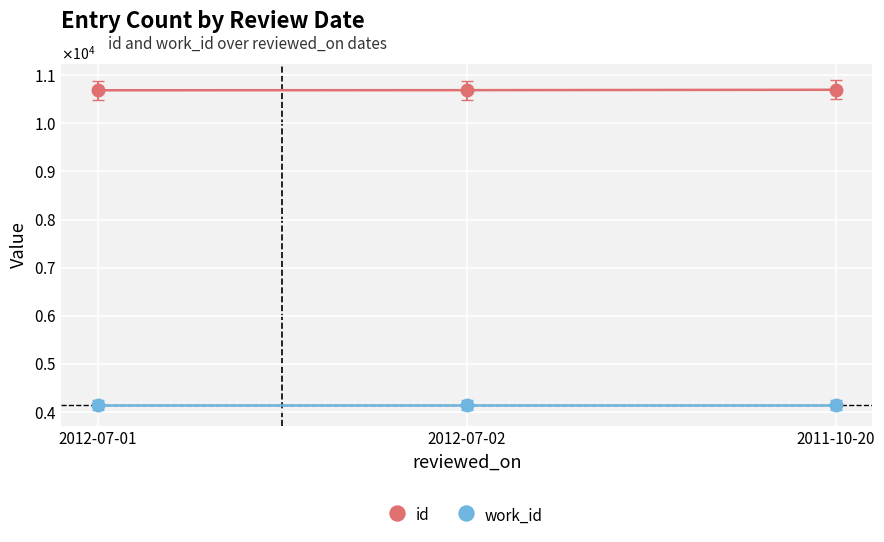

What is the label of the 2nd point from the left?

2012-07-02